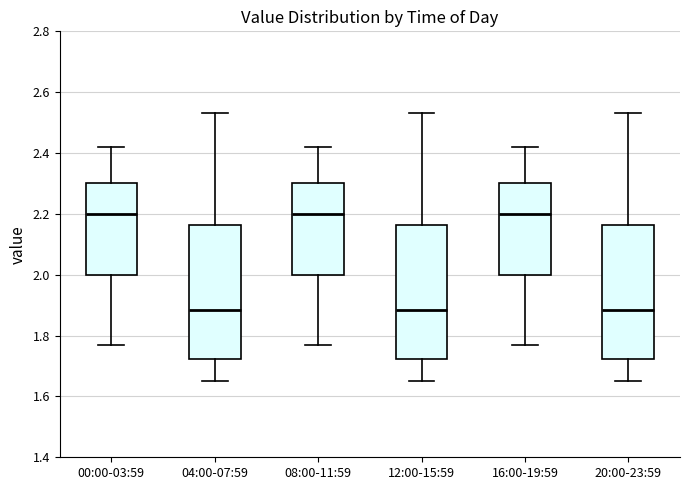

Reading left to right, transcribe this box plot: for each box, give where its median line is, the range the box spans, and where its two whiskers end, as read against the y-axis. The values are not printed on the chart, so give them approximately, as read against the axis.

00:00-03:59: median 2.20, box 2.00 to 2.30, whiskers 1.78 to 2.42
04:00-07:59: median 1.88, box 1.72 to 2.16, whiskers 1.66 to 2.54
08:00-11:59: median 2.20, box 2.00 to 2.30, whiskers 1.78 to 2.42
12:00-15:59: median 1.88, box 1.72 to 2.16, whiskers 1.66 to 2.54
16:00-19:59: median 2.20, box 2.00 to 2.30, whiskers 1.78 to 2.42
20:00-23:59: median 1.88, box 1.72 to 2.16, whiskers 1.66 to 2.54